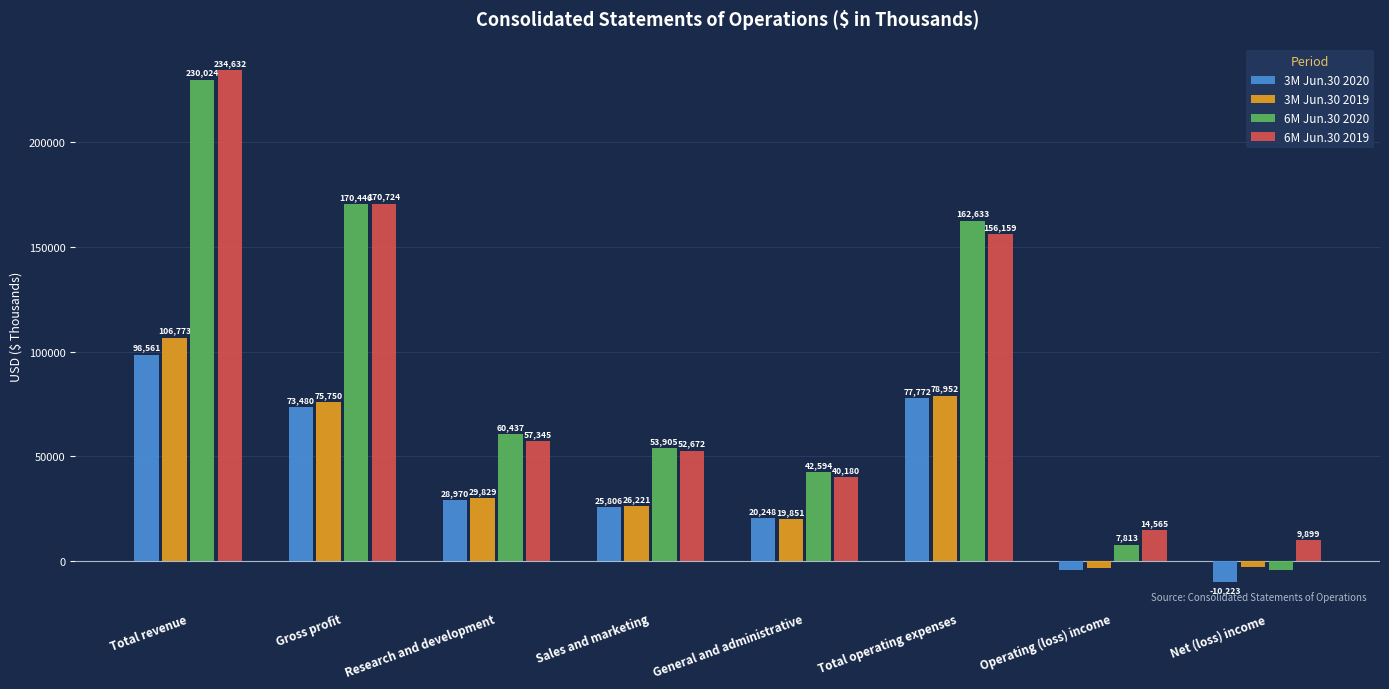

The value of 3M Jun.30 2020 at General and administrative is 20248. True or false?

True